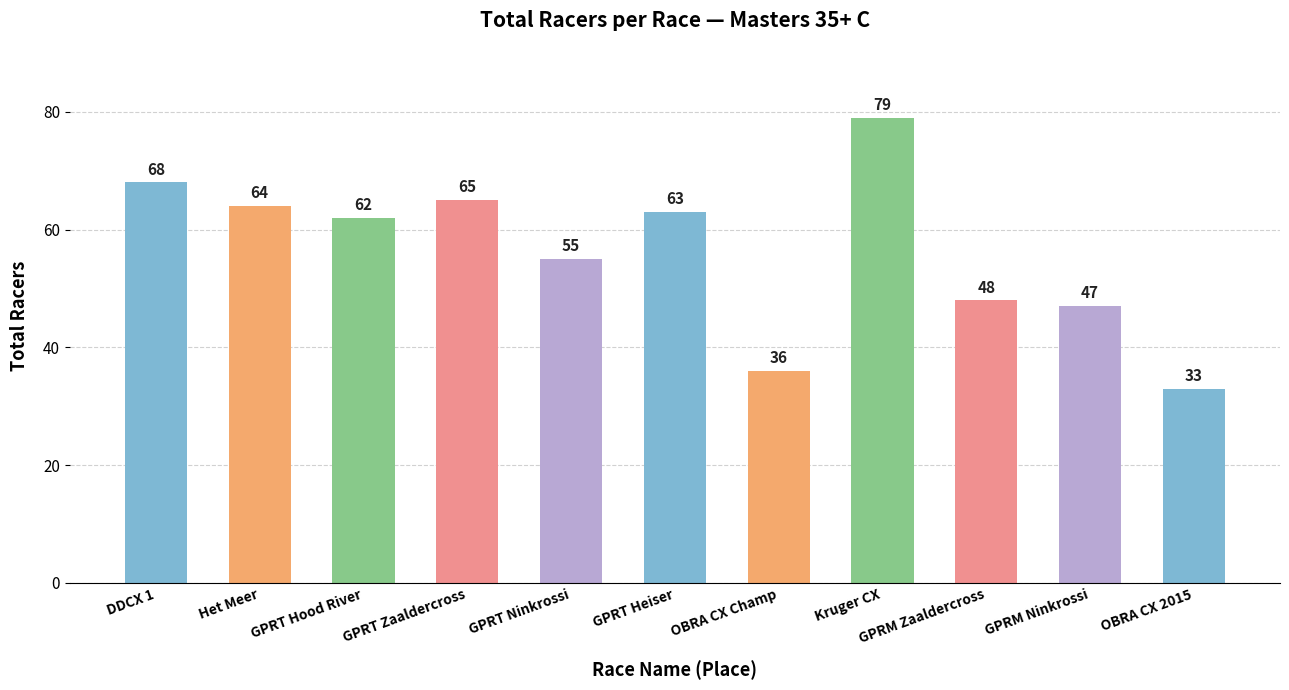

Reading right to left, transcribe all the data shown in this chart.

OBRA CX 2015=33	GPRM Ninkrossi=47	GPRM Zaaldercross=48	Kruger CX=79	OBRA CX Champ=36	GPRT Heiser=63	GPRT Ninkrossi=55	GPRT Zaaldercross=65	GPRT Hood River=62	Het Meer=64	DDCX 1=68